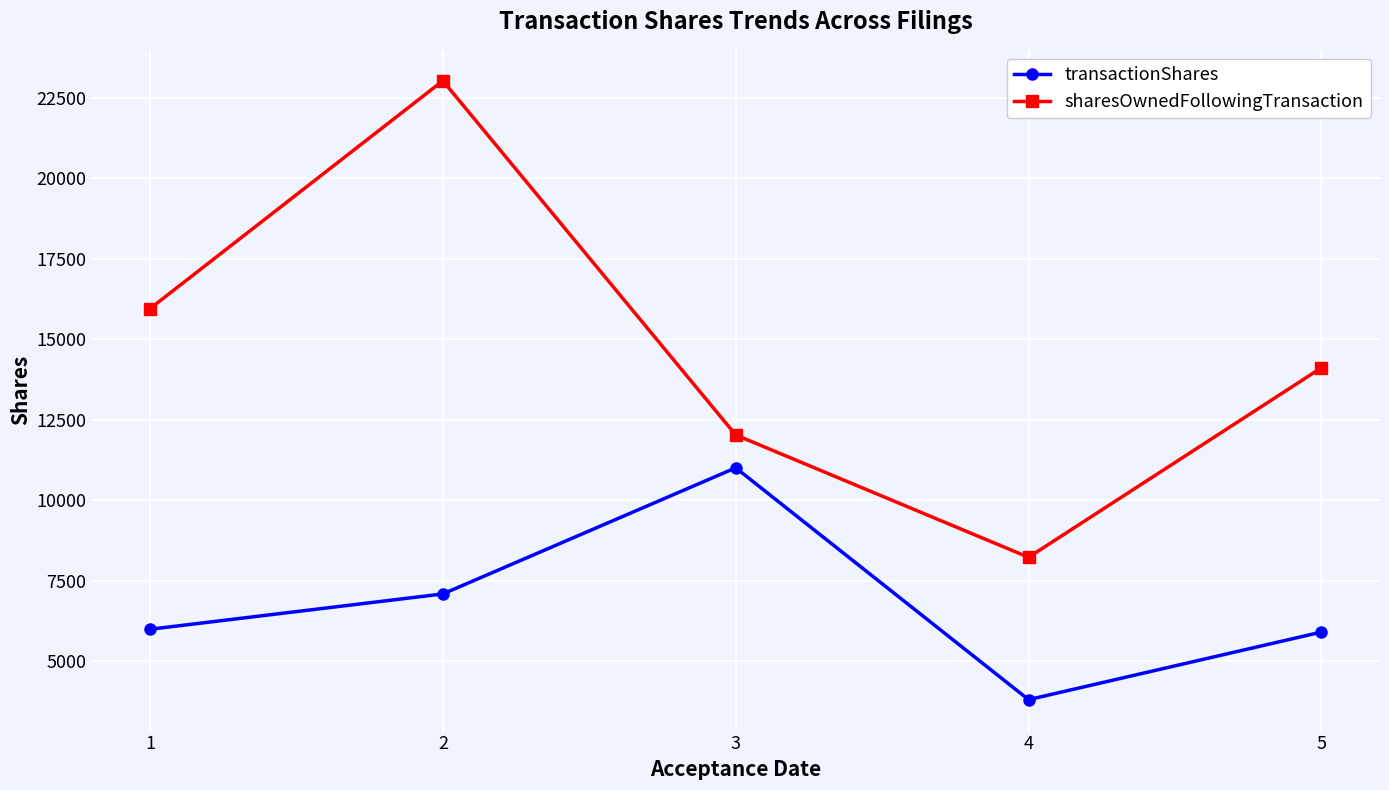

Reading left to right, list all the values displayed in this chart.

transactionShares: 1=5986	2=7083	3=11000	4=3800	5=5899
sharesOwnedFollowingTransaction: 1=15944	2=23021	3=12021	4=8221	5=14107